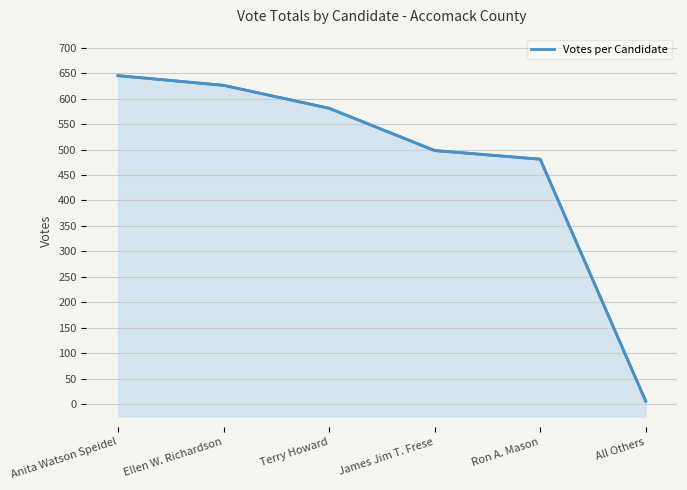

How many values are below 581?

3